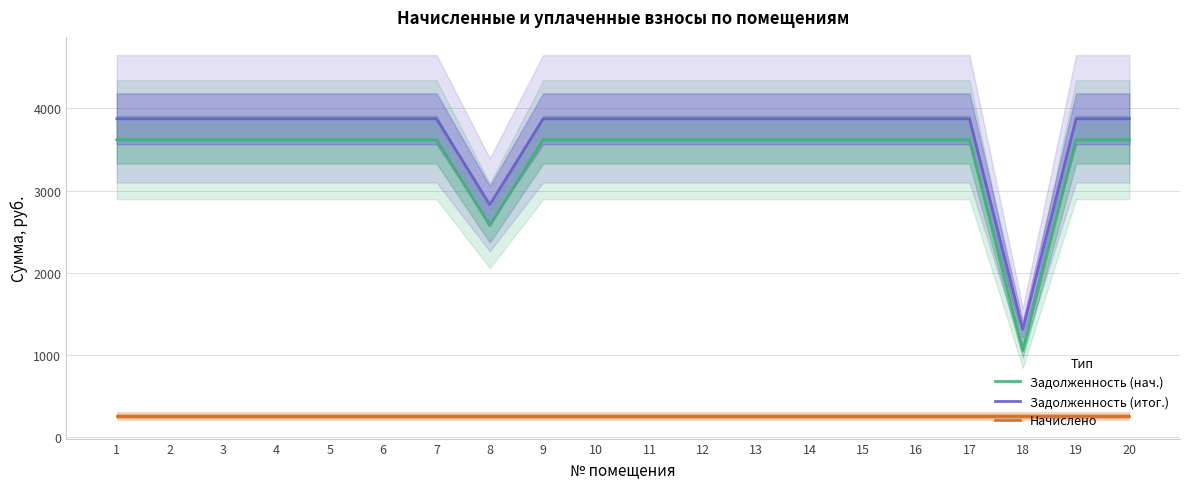

True or false: Начислено and Задолженность (нач.) intersect in this chart.

False